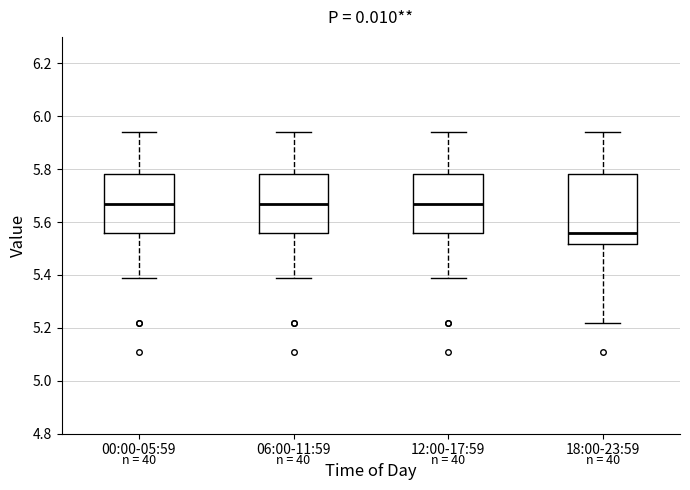

Where does the lower whisker of the box for 00:00-05:59 end on the y-axis? The values are not printed on the chart, so give them approximately, as read against the axis.

5.40